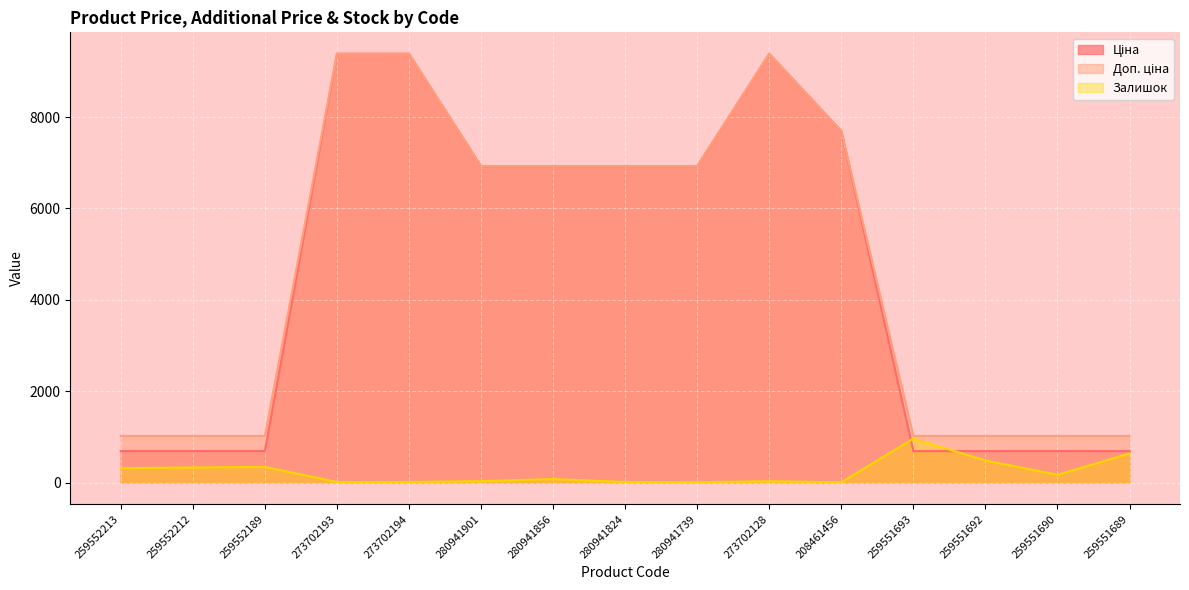

What are all the series names shown in the legend?

Ціна, Доп. ціна, Залишок